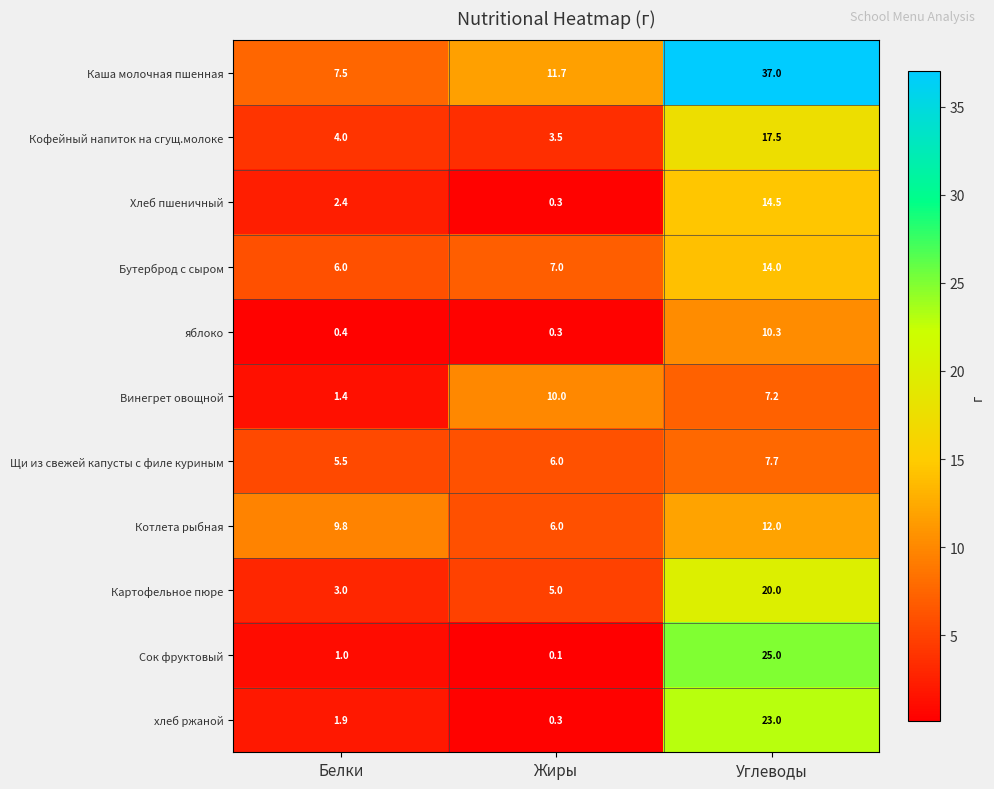

Rank the series at Белки from lowest to highest value.

яблоко, Сок фруктовый, Винегрет овощной, хлеб ржаной, Хлеб пшеничный, Картофельное пюре, Кофейный напиток на сгущ.молоке, Щи из свежей капусты с филе куриным, Бутерброд с сыром, Каша молочная пшенная, Котлета рыбная